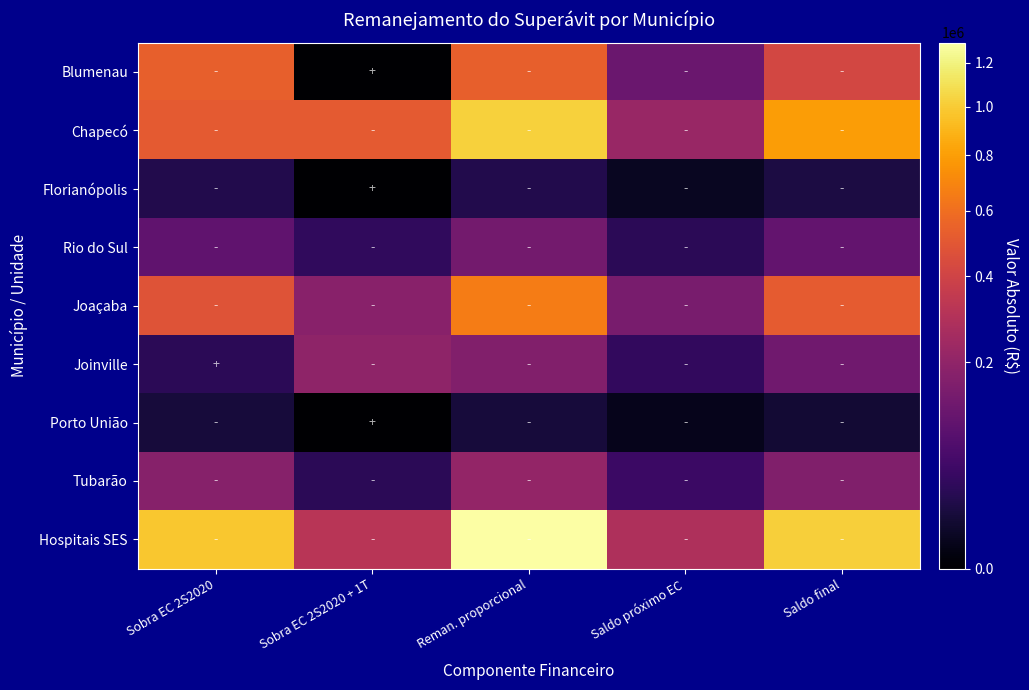

How many distinct data groups are displayed?

9